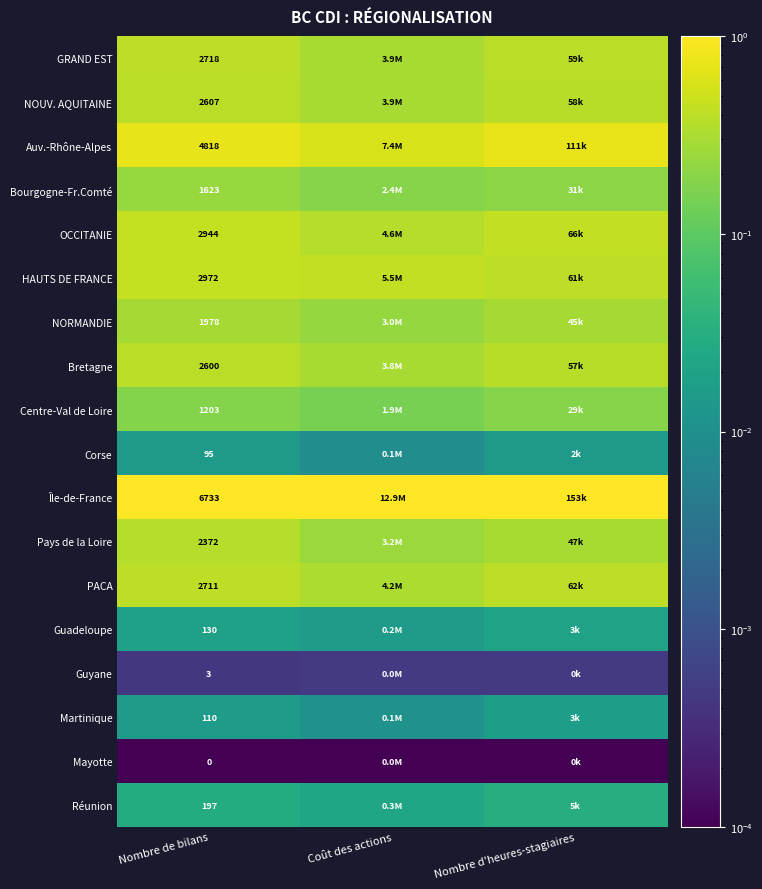

Is the value of Bourgogne-Fr.Comté at Nombre d'heures-stagiaires greater than the value of Mayotte at Nombre d'heures-stagiaires?

Yes